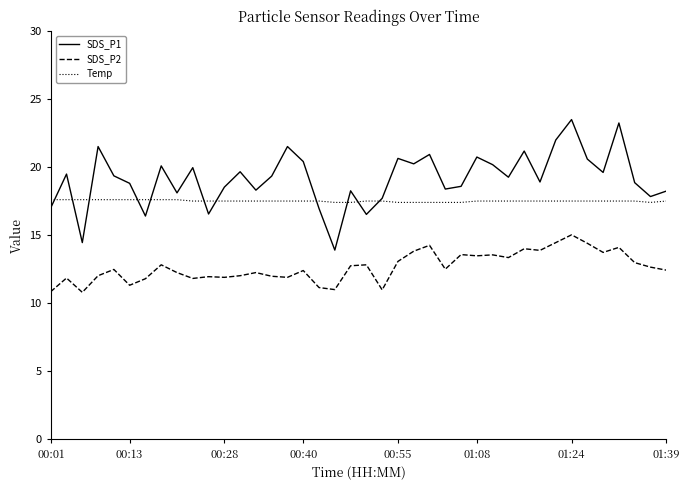

List the series in order of their peak value, lowest first.

SDS_P2, Temp, SDS_P1